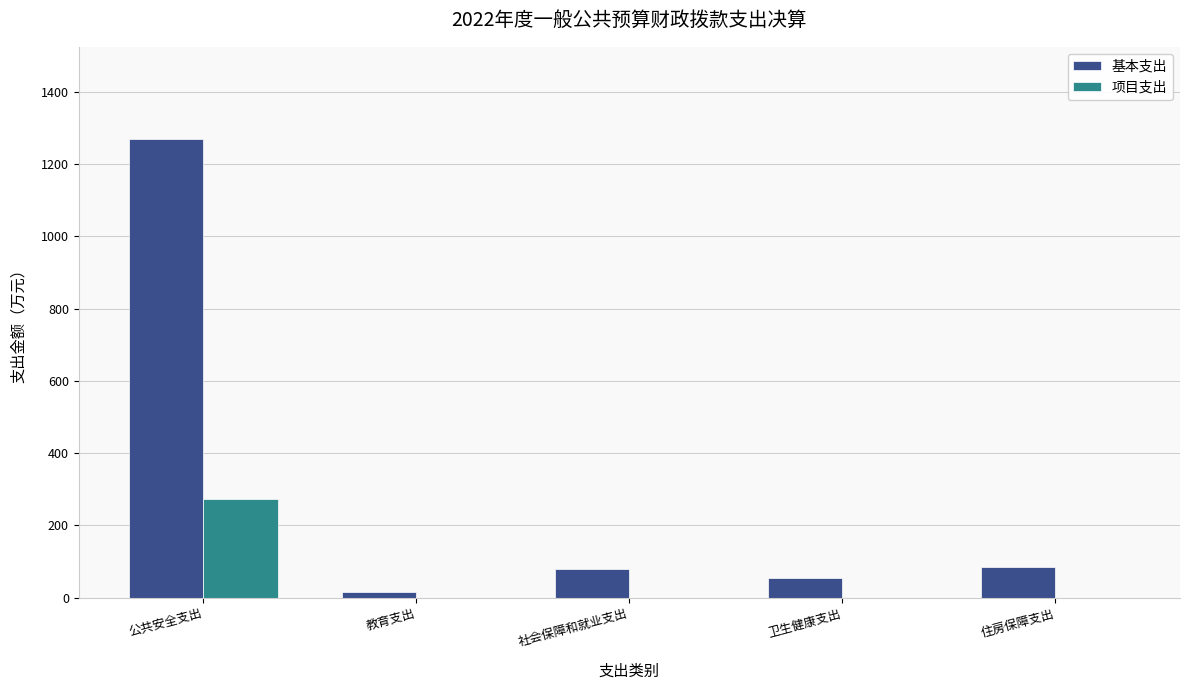

At which label does 基本支出 first exceed 79?

公共安全支出